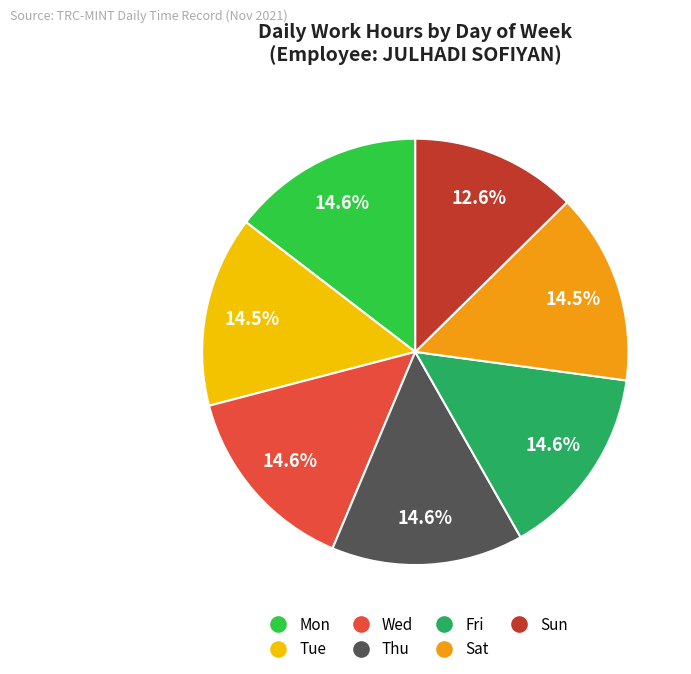

Is Wed the majority of the pie?

No